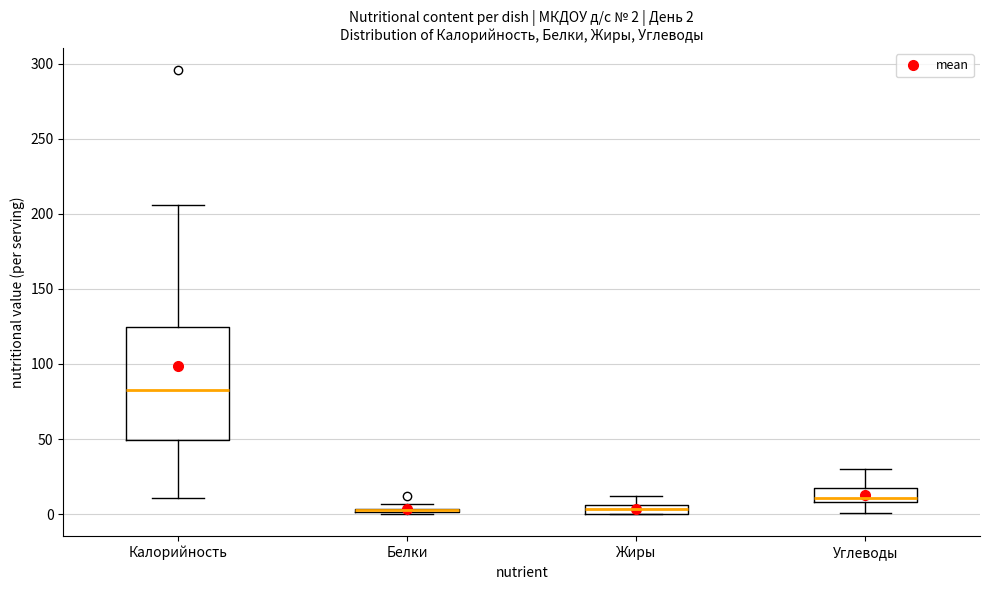

Comparing the boxes themselves (not the whiskers), which one is the tallest?

Калорийность